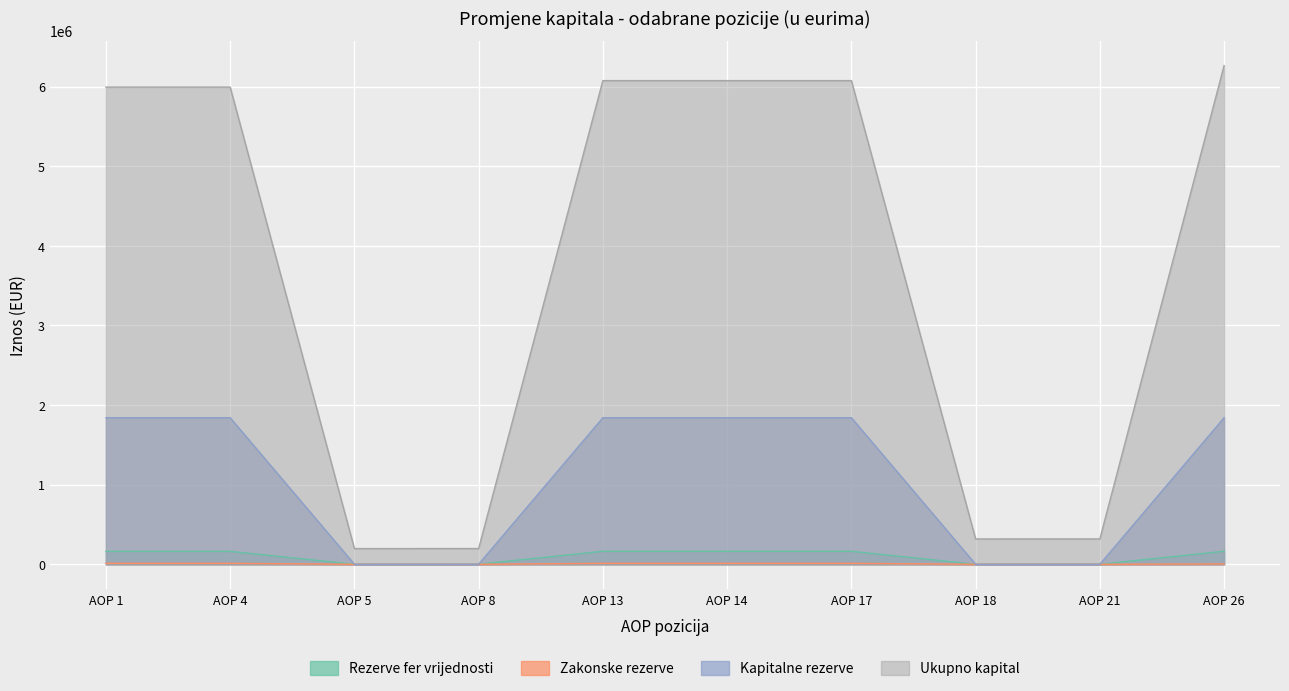

True or false: Kapitalne rezerve has a value of 0 at AOP 18.

True